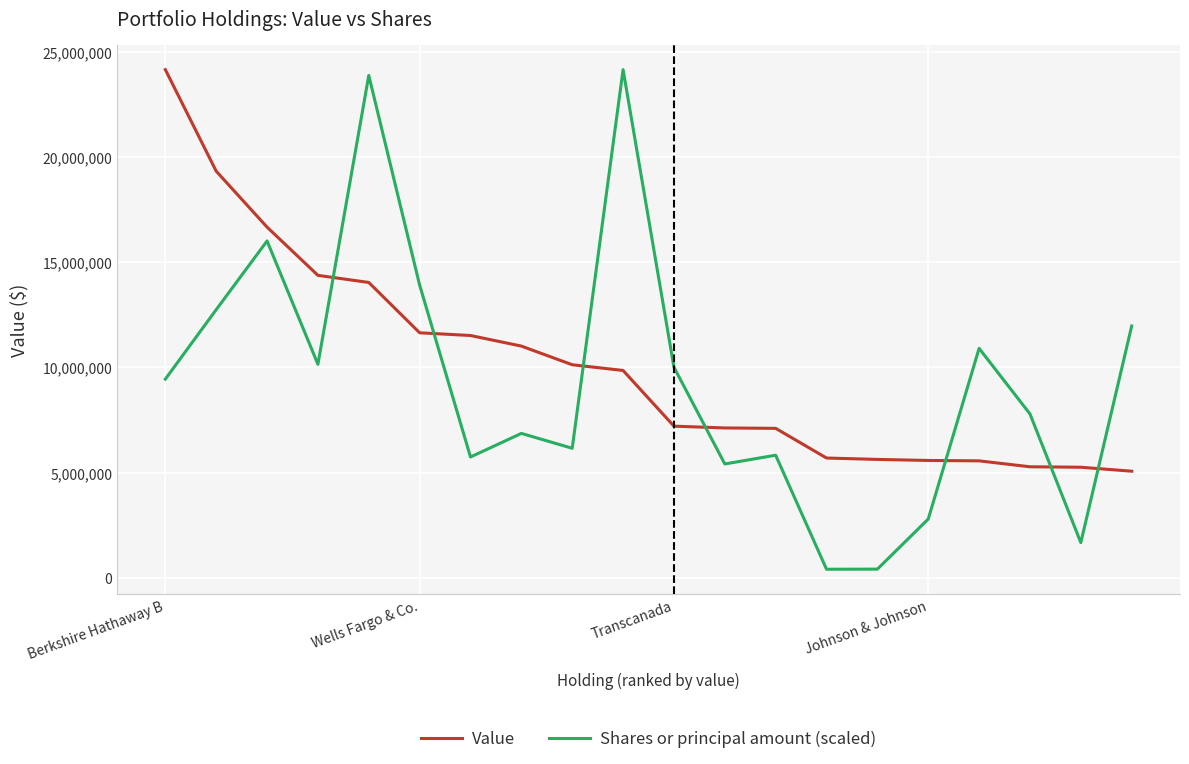

After their last crossing, which series has the higher values: Shares or principal amount (scaled) or Value?

Shares or principal amount (scaled)